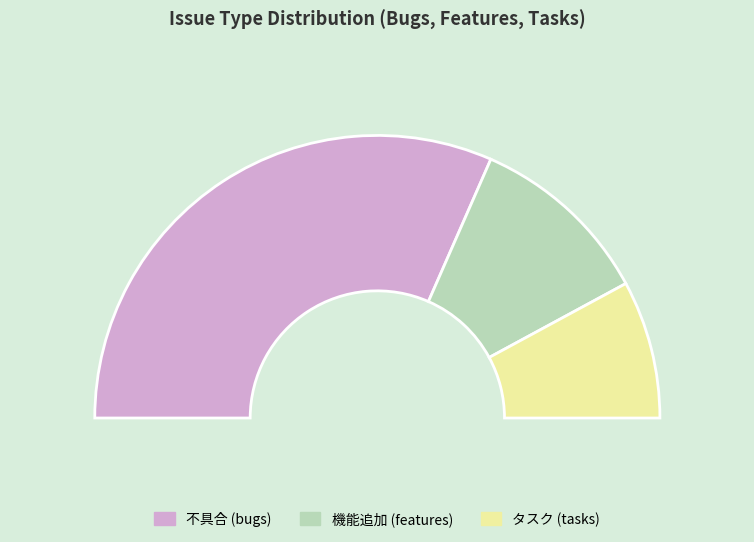

What percentage is the 不具合 slice, to the nearest percent?

63%